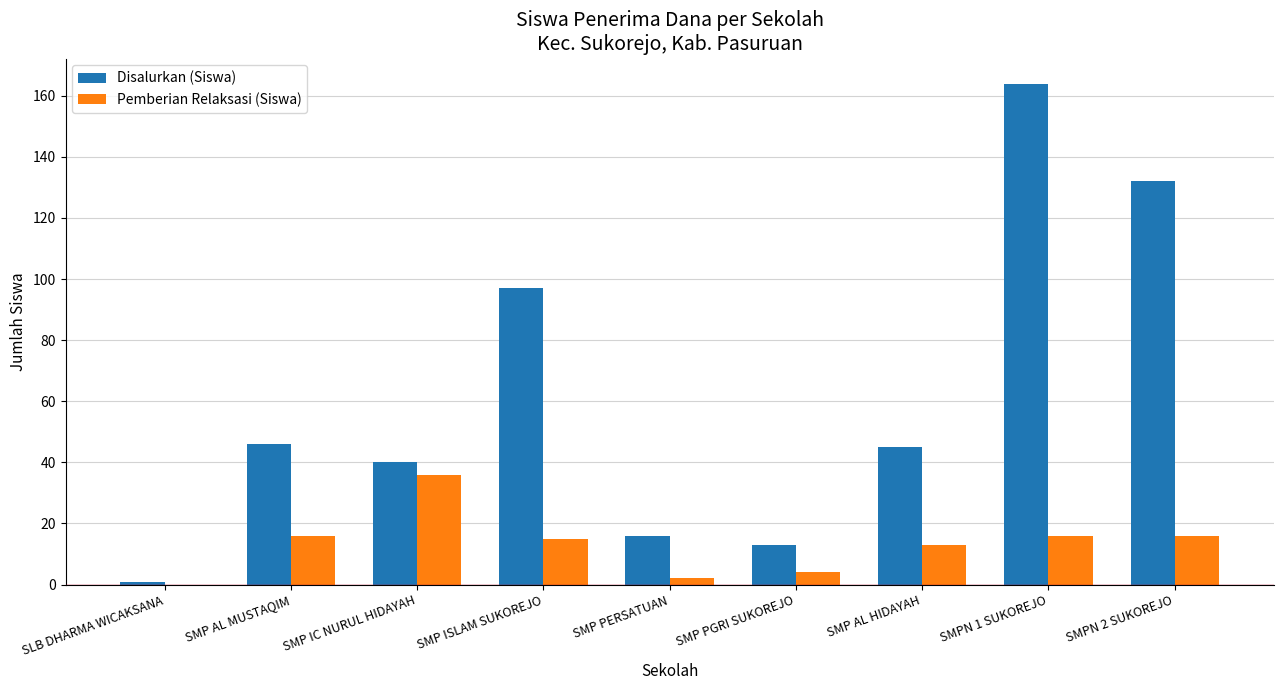

Count the number of data series in this chart.

2